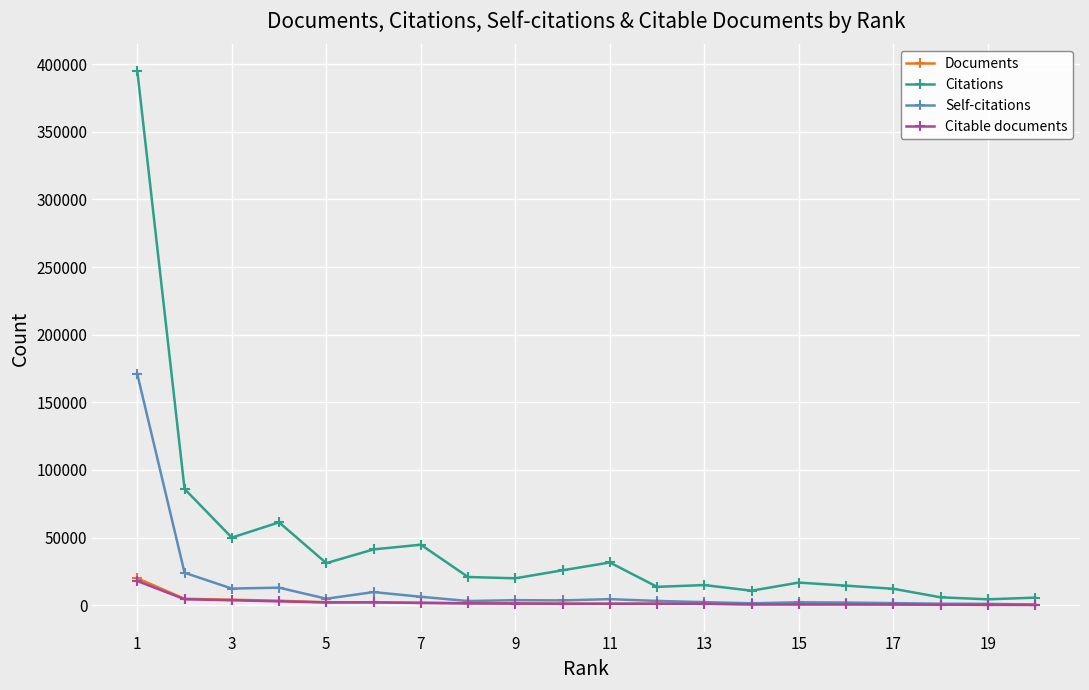

How many distinct data groups are displayed?

4